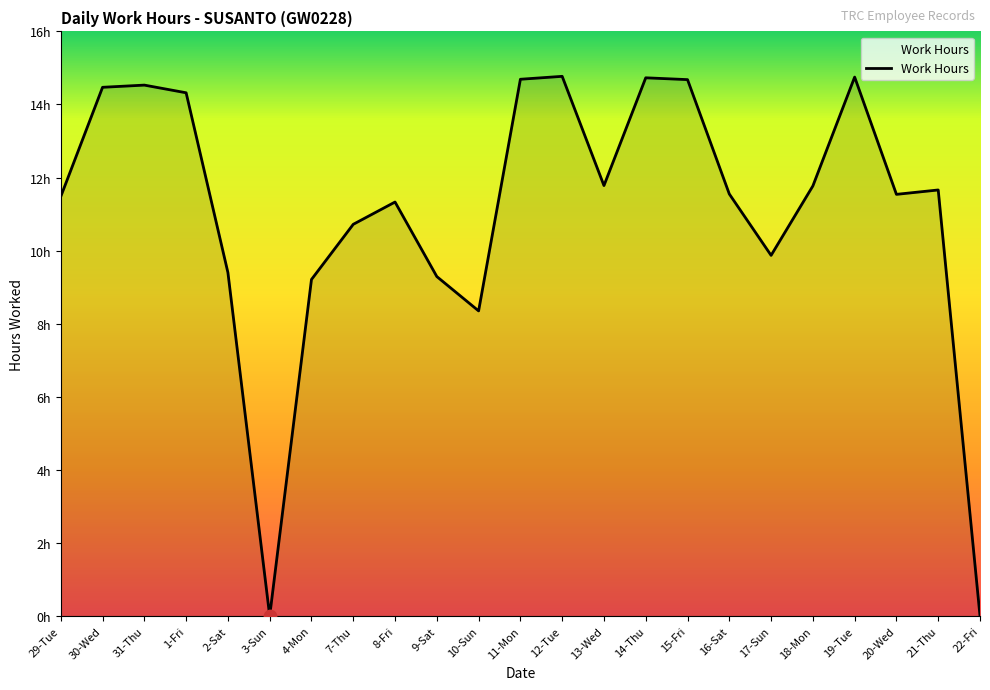

Which has a higher value, 11-Mon or 10-Sun?

11-Mon